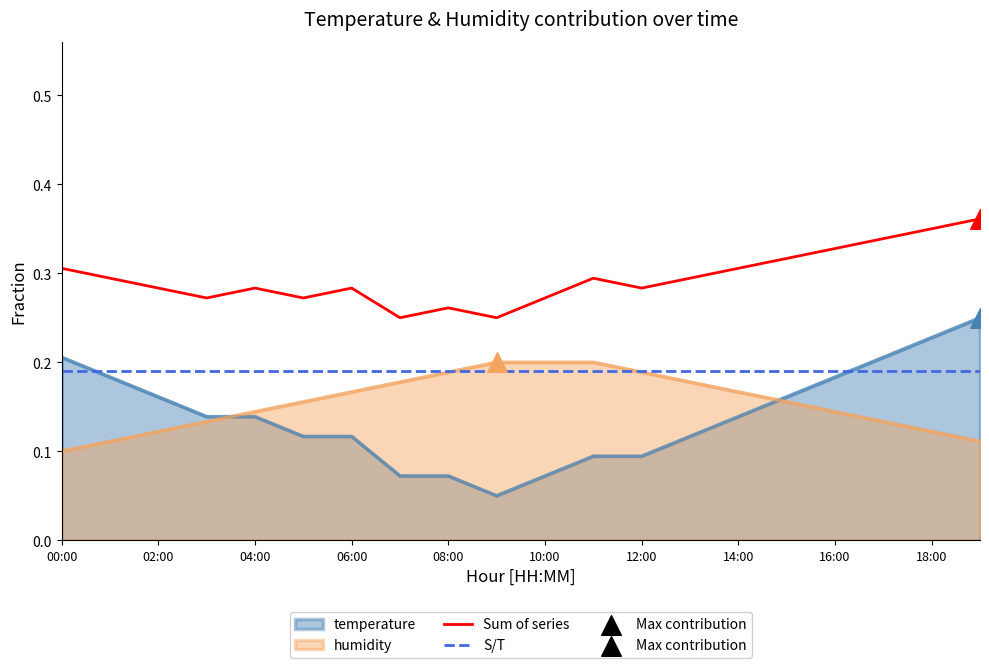

Which series contains the lowest Y value?

temperature